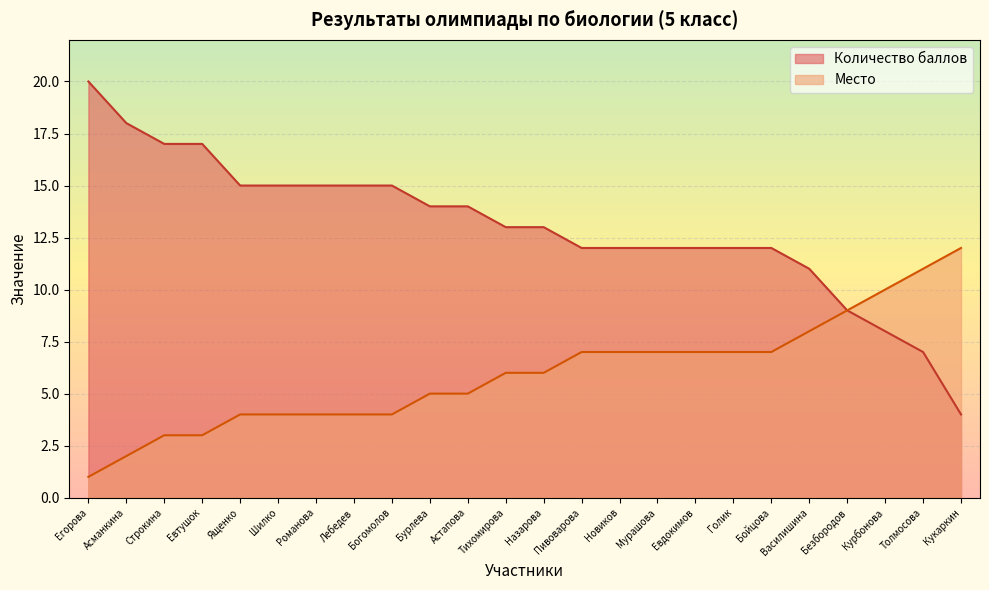

The value of Место at Назарова is 2. True or false?

False